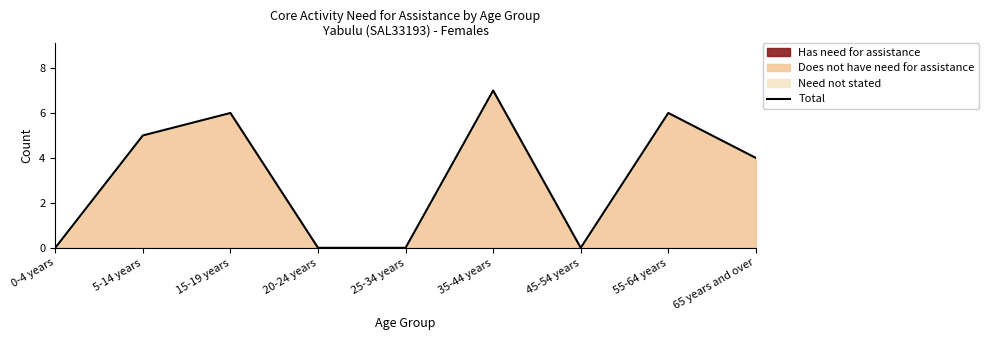

Does the chart have visible grid lines?

No